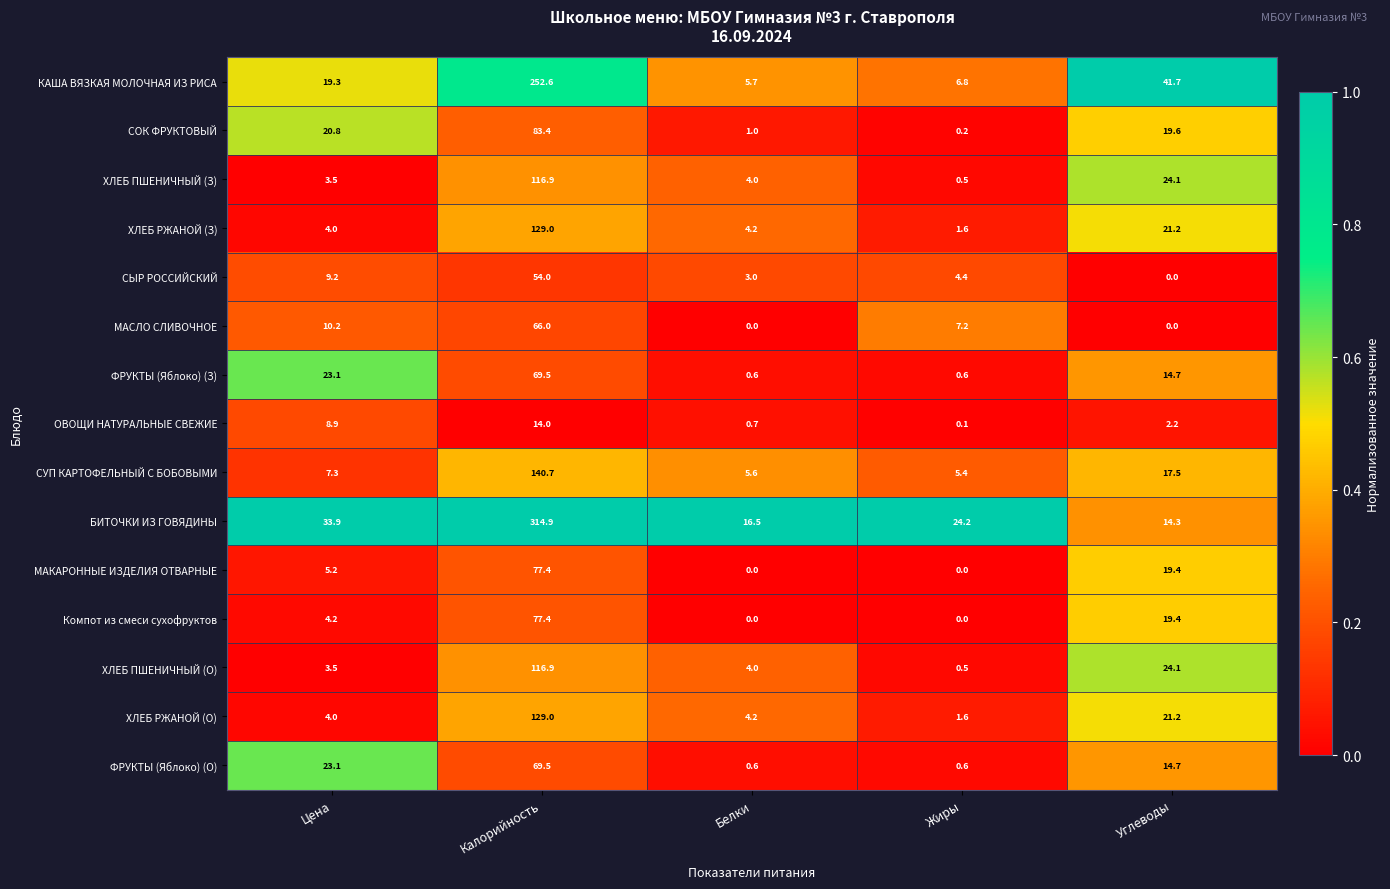

What is the difference between the maximum and minimum values in the СОК ФРУКТОВЫЙ series?

83.2